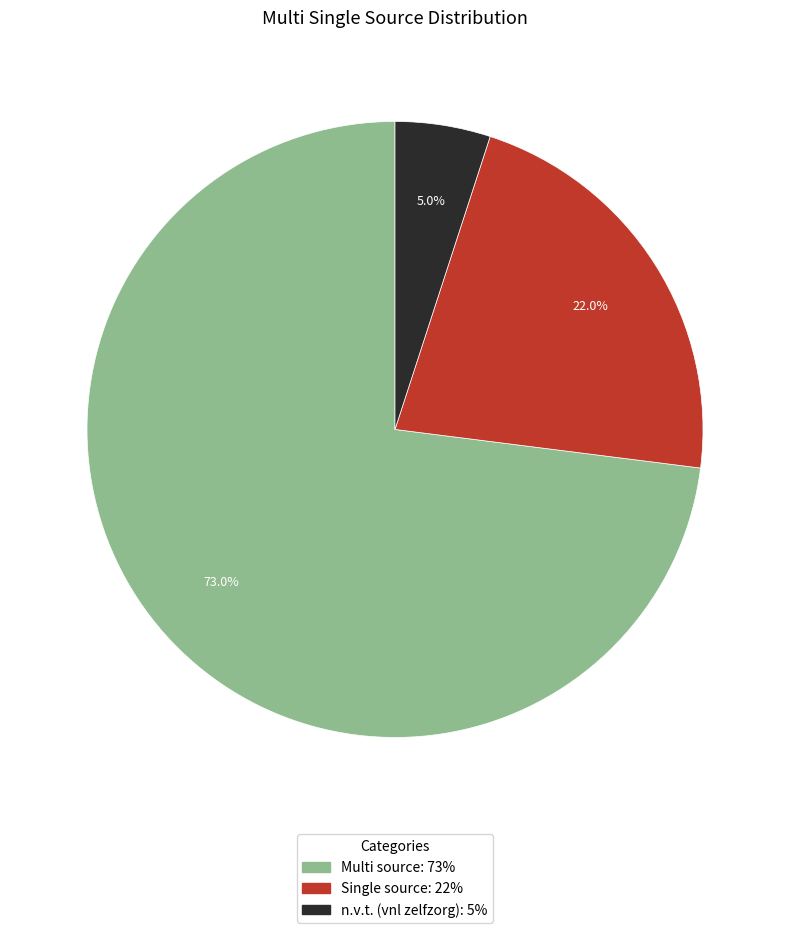

What percentage do n.v.t. (vnl zelfzorg) and Single source together represent?

27.0%